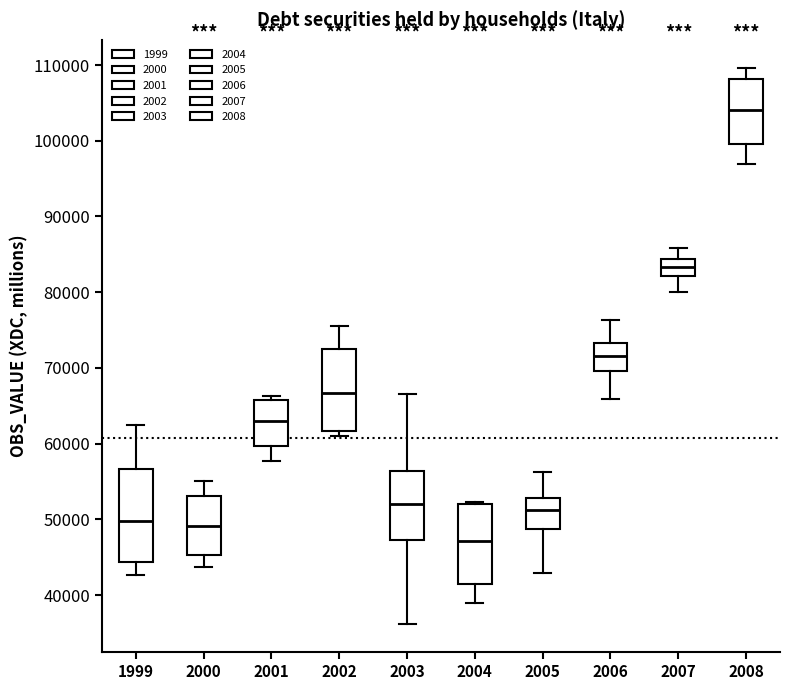

Where is the lower edge of the box at x = 1999 on the y-axis? The values are not printed on the chart, so give them approximately, as read against the axis.

44000